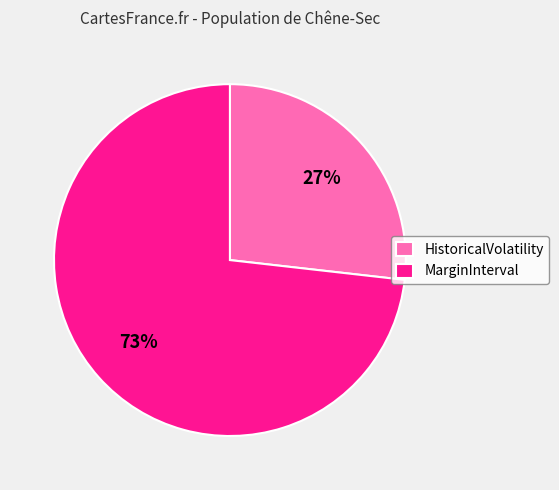

True or false: MarginInterval accounts for 59% of the total.

False